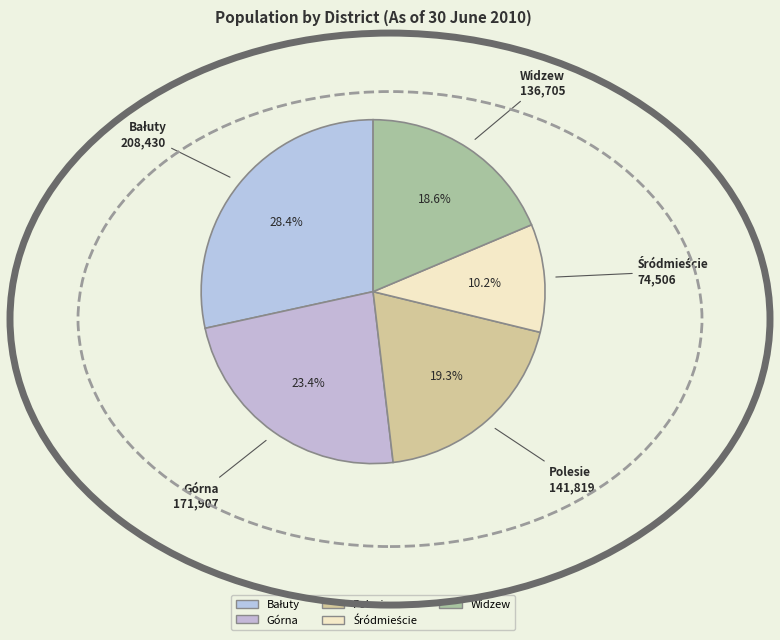

Is there a majority slice in this chart?

No